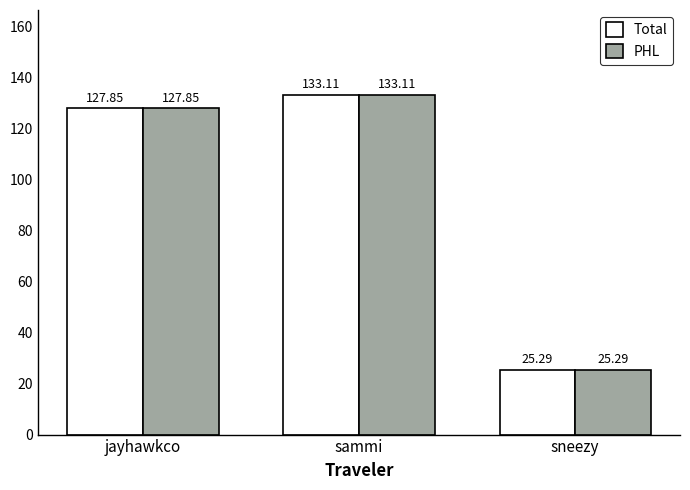

What position from the right is jayhawkco?

3